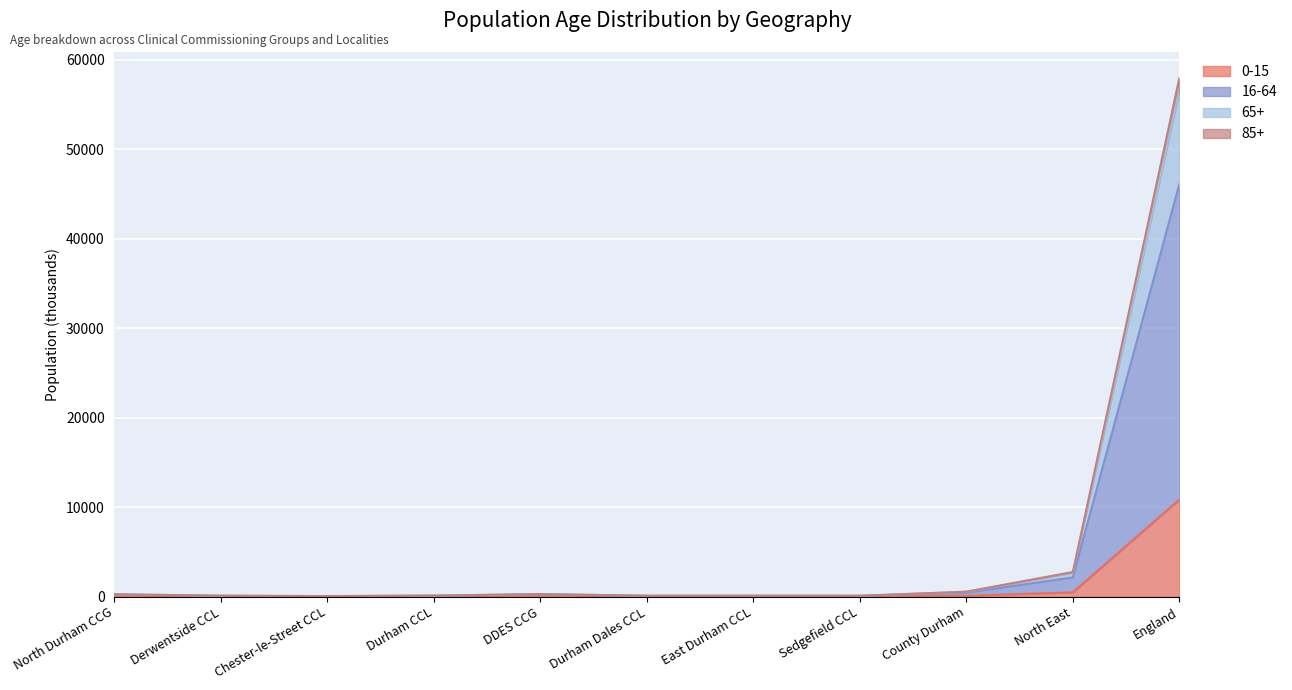

At which category is the sum across all series the highest?

England